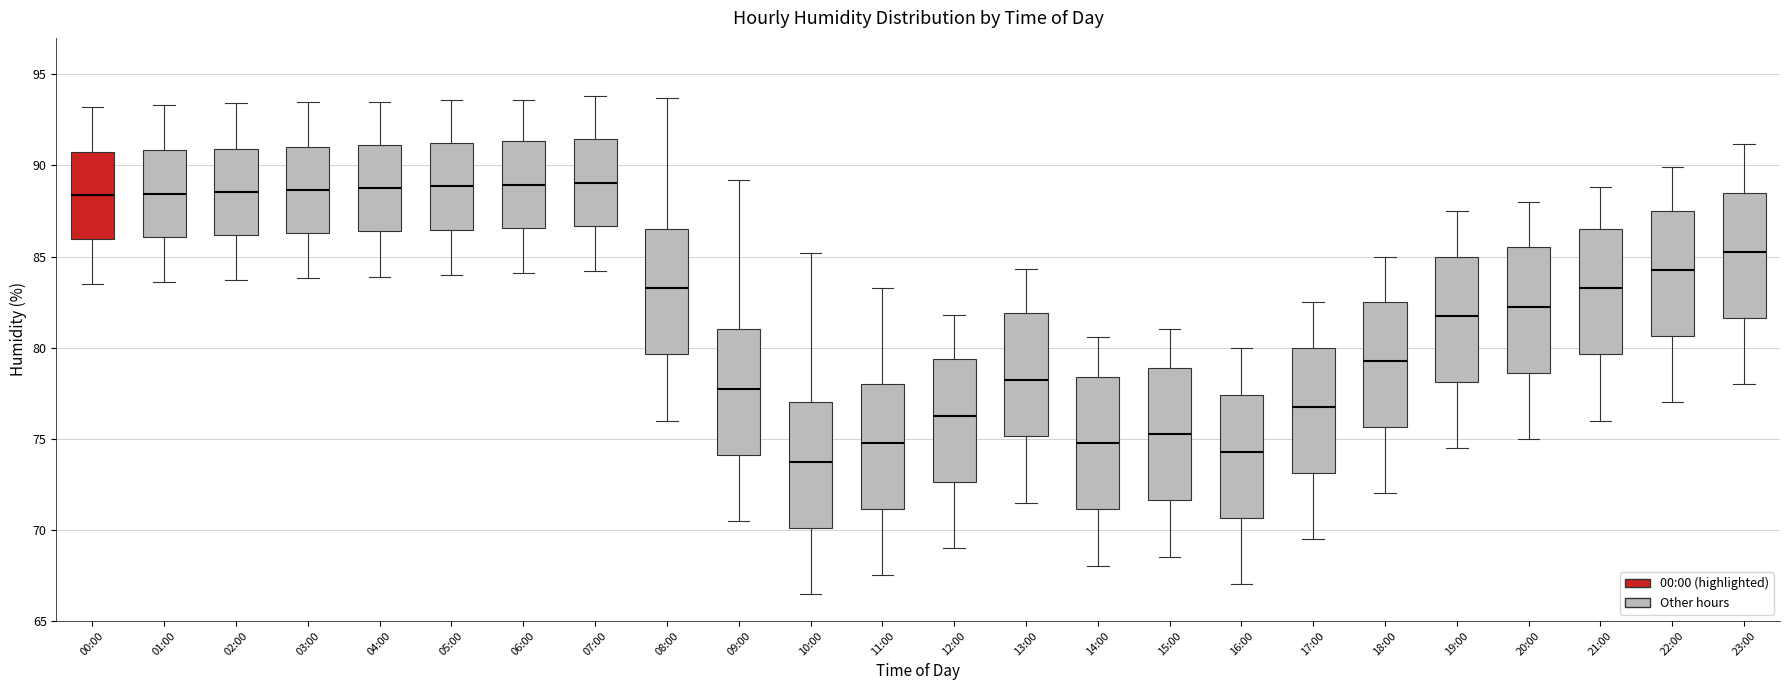

Reading left to right, read every box against the y-axis: the position of its median line, the range the box covers, and the ends of its whiskers. The values are not printed on the chart, so give them approximately, as read against the axis.

00:00: median 88.5, box 86.0 to 90.5, whiskers 83.5 to 93.0
01:00: median 88.5, box 86.0 to 91.0, whiskers 83.5 to 93.5
02:00: median 88.5, box 86.0 to 91.0, whiskers 83.5 to 93.5
03:00: median 88.5, box 86.5 to 91.0, whiskers 84.0 to 93.5
04:00: median 89.0, box 86.5 to 91.0, whiskers 84.0 to 93.5
05:00: median 89.0, box 86.5 to 91.0, whiskers 84.0 to 93.5
06:00: median 89.0, box 86.5 to 91.5, whiskers 84.0 to 93.5
07:00: median 89.0, box 86.5 to 91.5, whiskers 84.0 to 94.0
08:00: median 83.5, box 79.5 to 86.5, whiskers 76.0 to 93.5
09:00: median 78.0, box 74.0 to 81.0, whiskers 70.5 to 89.0
10:00: median 74.0, box 70.0 to 77.0, whiskers 66.5 to 85.0
11:00: median 75.0, box 71.0 to 78.0, whiskers 67.5 to 83.5
12:00: median 76.5, box 72.5 to 79.5, whiskers 69.0 to 82.0
13:00: median 78.5, box 75.0 to 82.0, whiskers 71.5 to 84.5
14:00: median 75.0, box 71.0 to 78.5, whiskers 68.0 to 80.5
15:00: median 75.5, box 71.5 to 79.0, whiskers 68.5 to 81.0
16:00: median 74.5, box 70.5 to 77.5, whiskers 67.0 to 80.0
17:00: median 77.0, box 73.0 to 80.0, whiskers 69.5 to 82.5
18:00: median 79.5, box 75.5 to 82.5, whiskers 72.0 to 85.0
19:00: median 82.0, box 78.0 to 85.0, whiskers 74.5 to 87.5
20:00: median 82.5, box 78.5 to 85.5, whiskers 75.0 to 88.0
21:00: median 83.5, box 79.5 to 86.5, whiskers 76.0 to 89.0
22:00: median 84.5, box 80.5 to 87.5, whiskers 77.0 to 90.0
23:00: median 85.5, box 81.5 to 88.5, whiskers 78.0 to 91.0